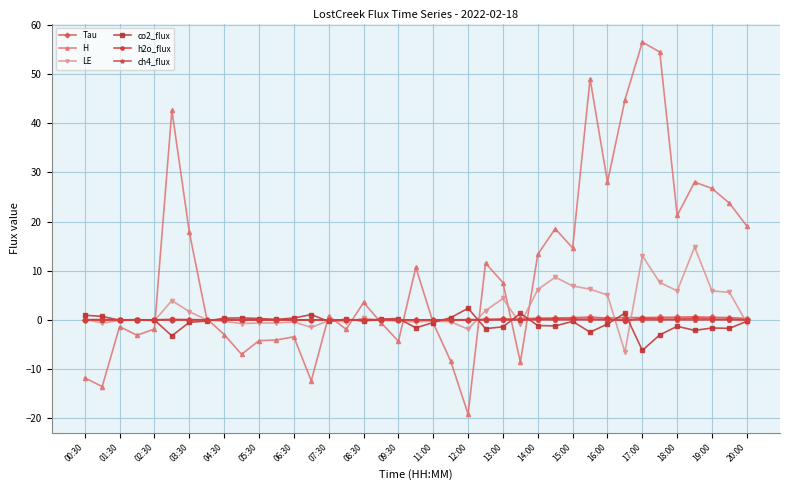

Which series has the largest range (max minus min)?

H